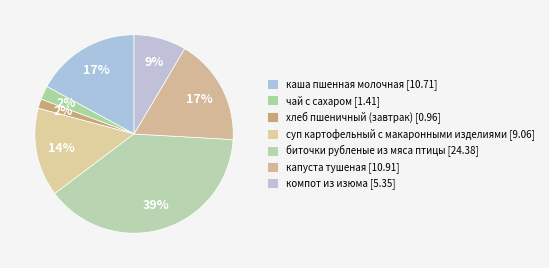

Which has a higher value, капуста тушеная or чай с сахаром?

капуста тушеная